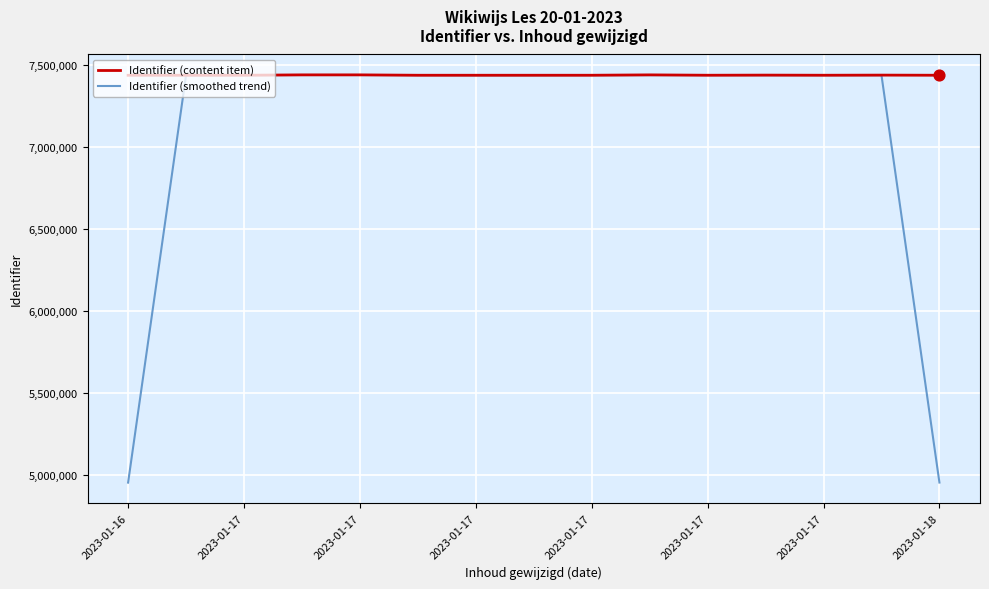

At how many categories does at least one series exceed 5597977?

15